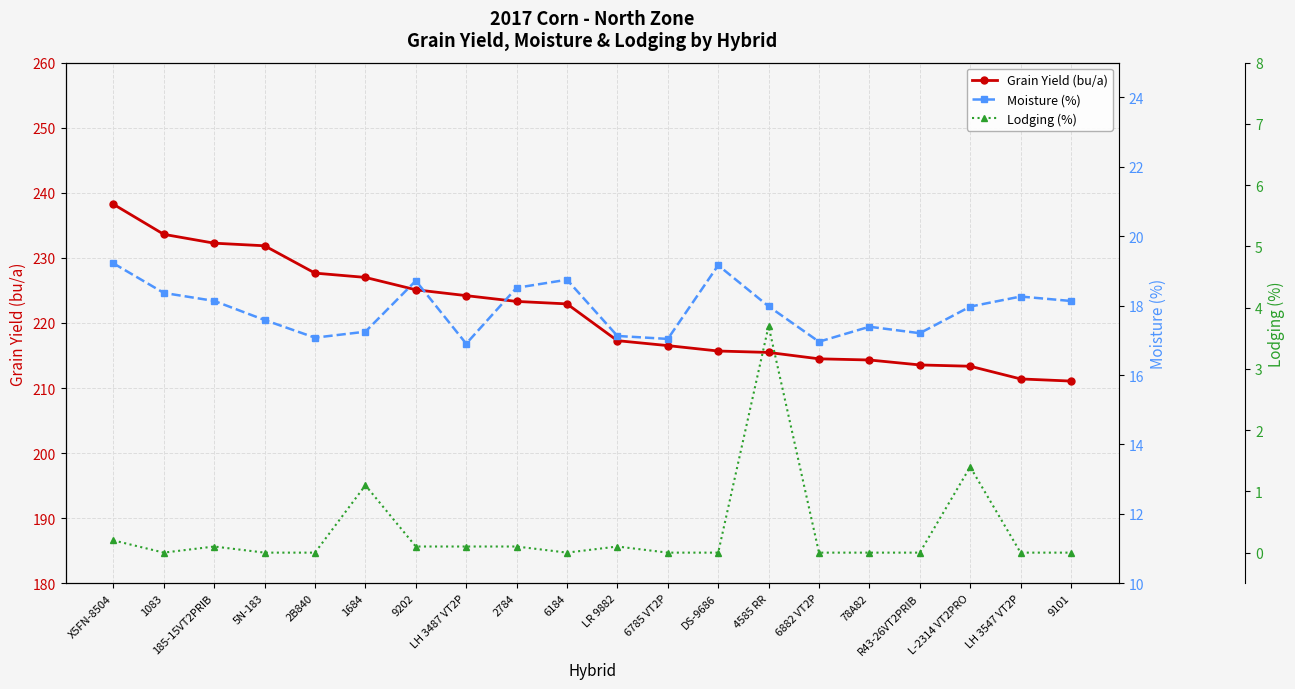

Reading right to left, list all the values displayed in this chart.

Grain Yield (bu/a): 211.1	211.4	213.3	213.6	214.3	214.5	215.5	215.7	216.5	217.3	222.9	223.3	224.2	225.1	227.0	227.7	231.9	232.3	233.6	238.2
Moisture (%): 18.1	18.3	18.0	17.2	17.4	17.0	18.0	19.2	17.0	17.1	18.7	18.5	16.9	18.7	17.2	17.1	17.6	18.1	18.4	19.2
Lodging (%): 0.0	0.0	1.4	0.0	0.0	0.0	3.7	0.0	0.0	0.1	0.0	0.1	0.1	0.1	1.1	0.0	0.0	0.1	0.0	0.2